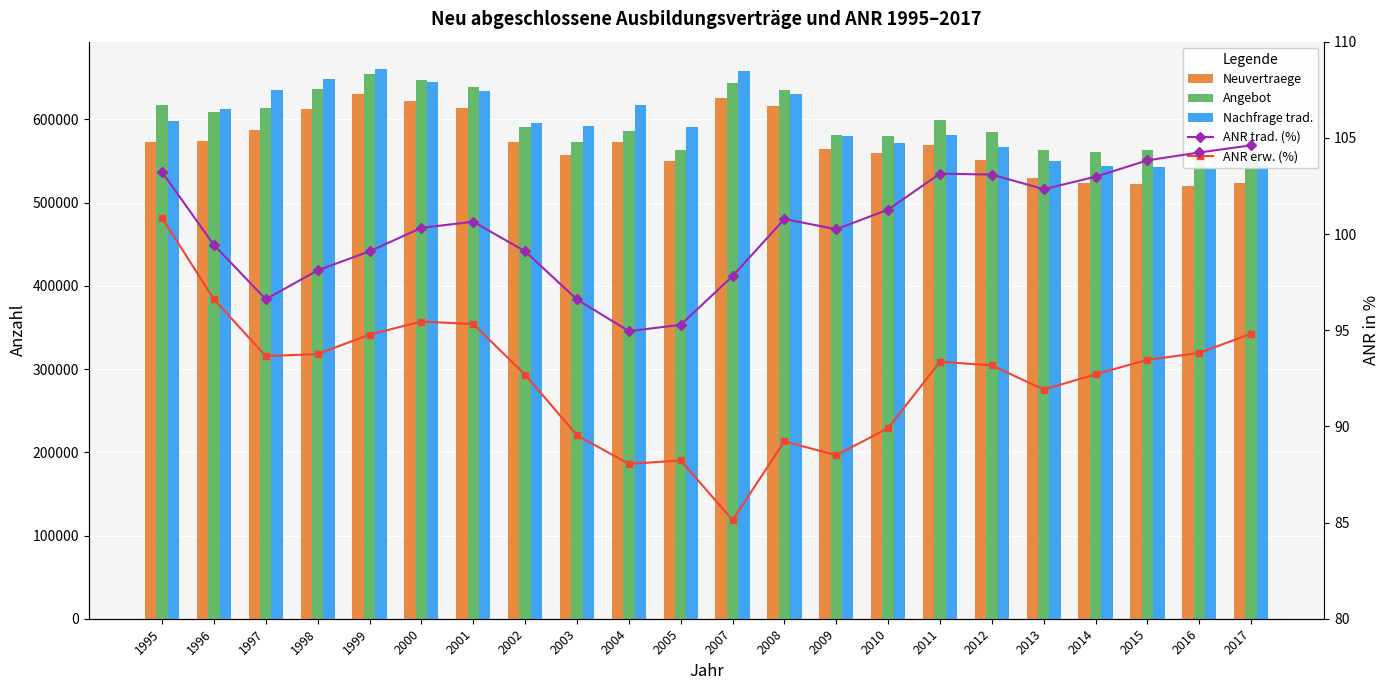

Which label corresponds to the smallest value in the chart?

2007